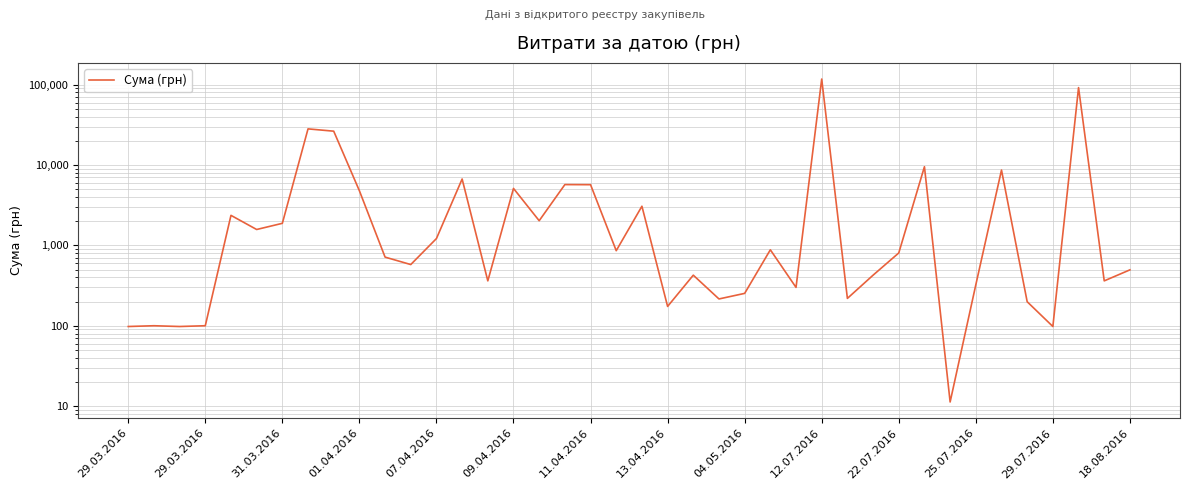

How many points are lower than both their immediate neighbors (excluding endpoints)?

13